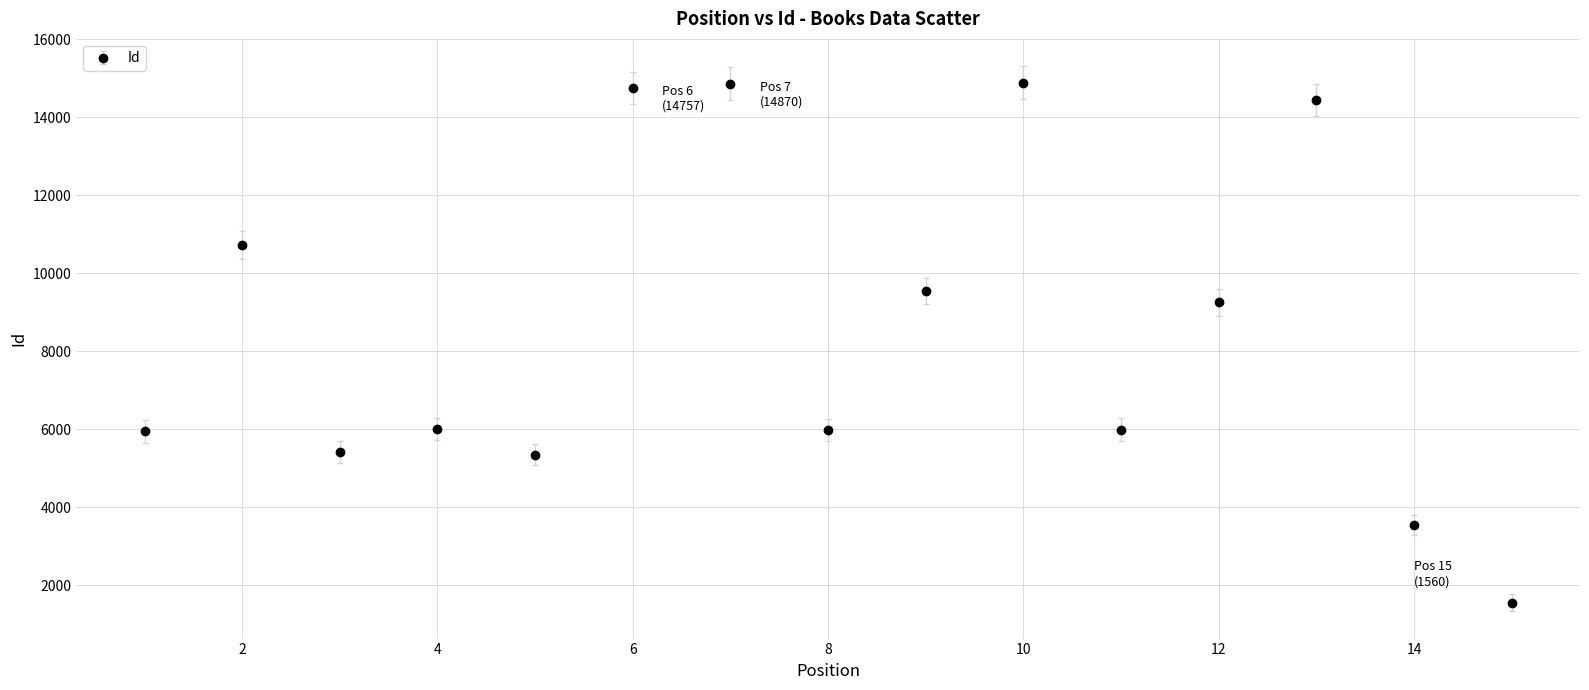

What is the difference between the second highest and minimum values?

13310